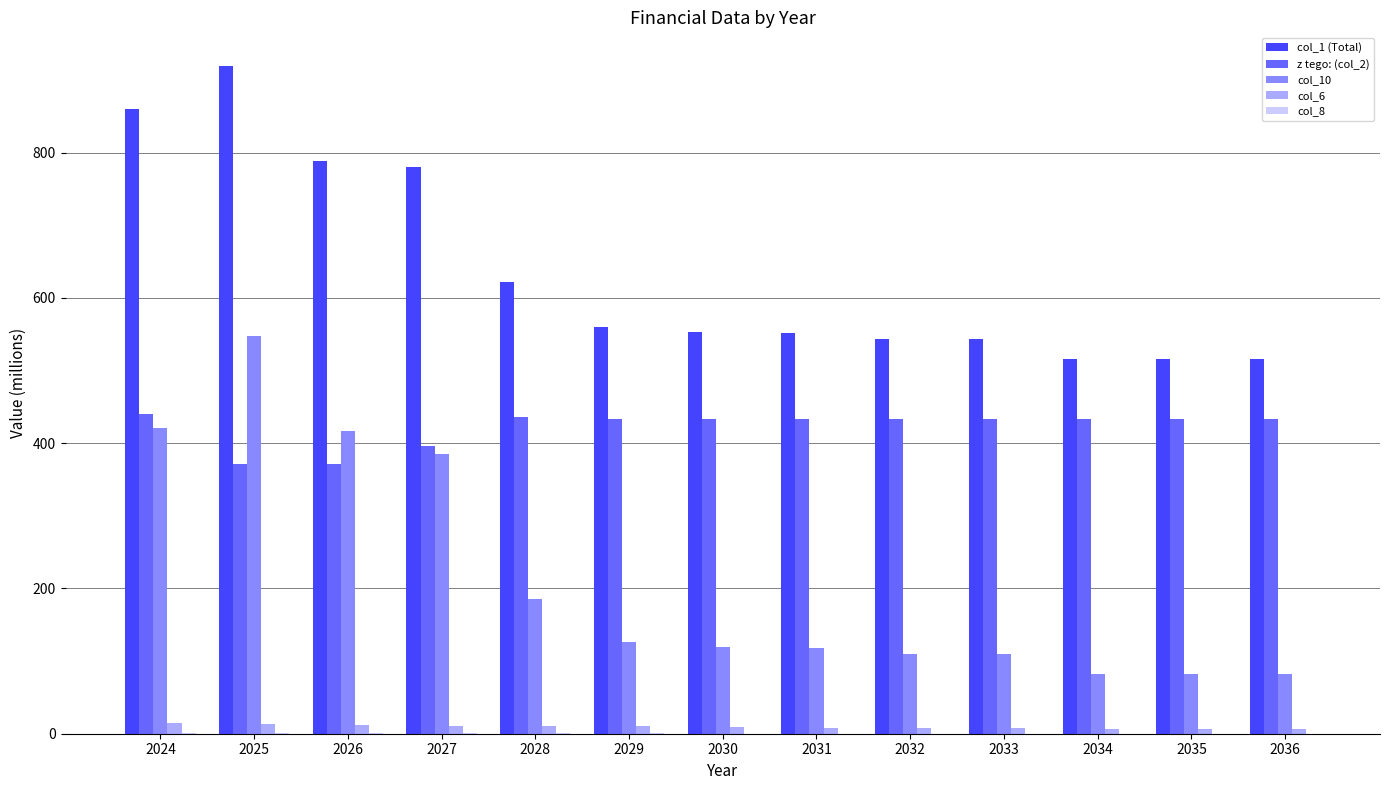

Read the z tego: (col_2) value at 2030.

433.4